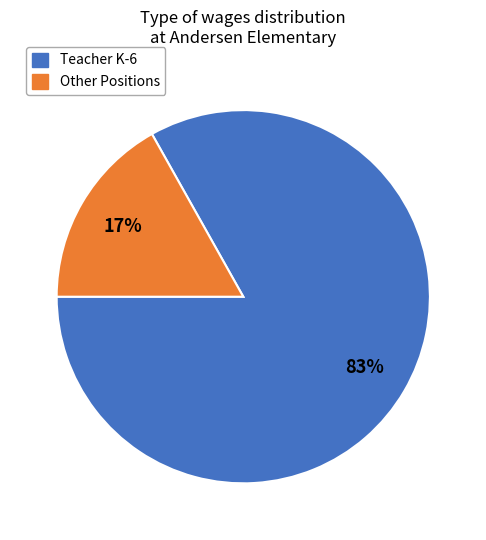

To the nearest percent, what is the average slice percentage?

50%